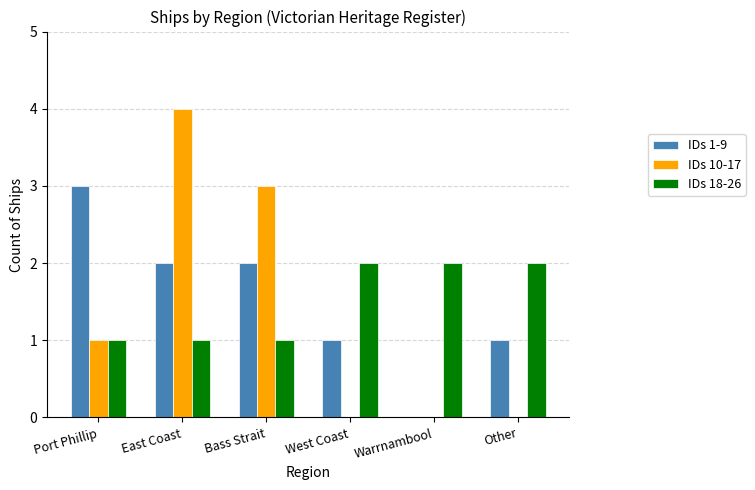

Is it true that IDs 10-17 equals 0 at Other?

True